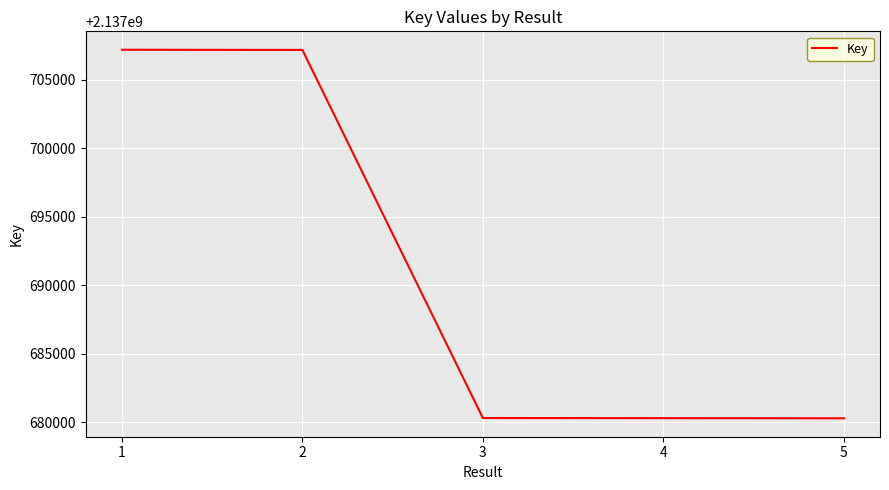

What is the change in value from 2 to 5?

-26907